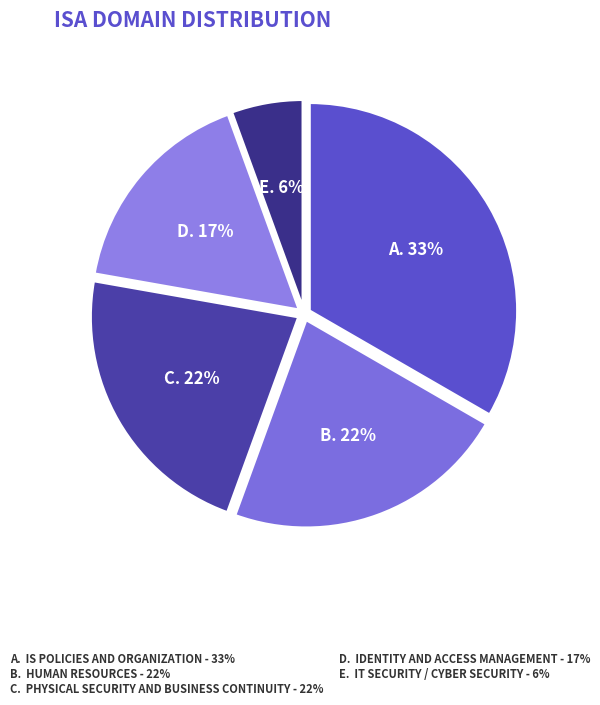

What is the largest slice in the pie chart?

IS Policies and Organization